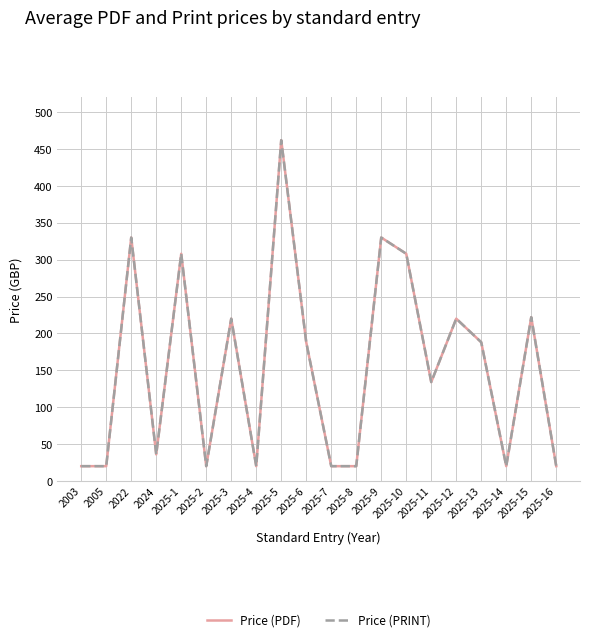

True or false: Price (PRINT) and Price (PDF) cross at least once.

False